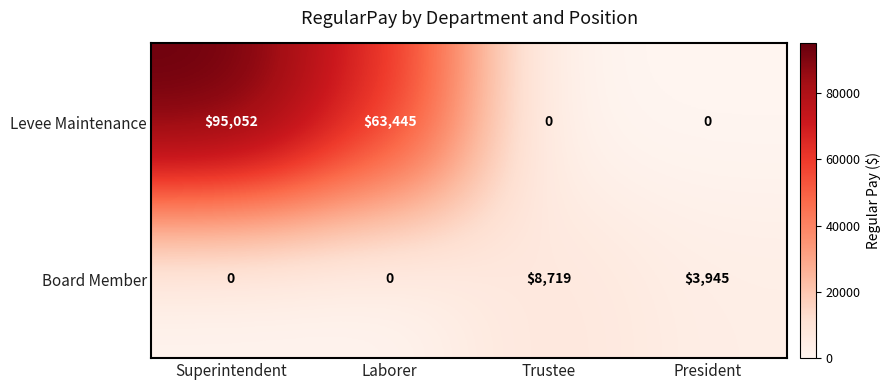

What is the greatest value displayed?

95052